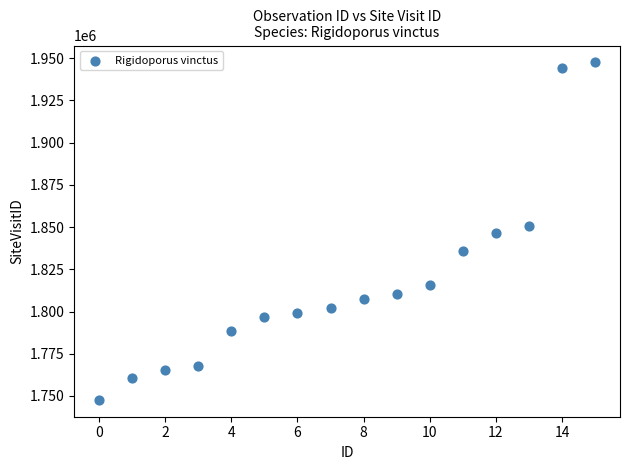

What is the range of Y values (max minus min)?

199862